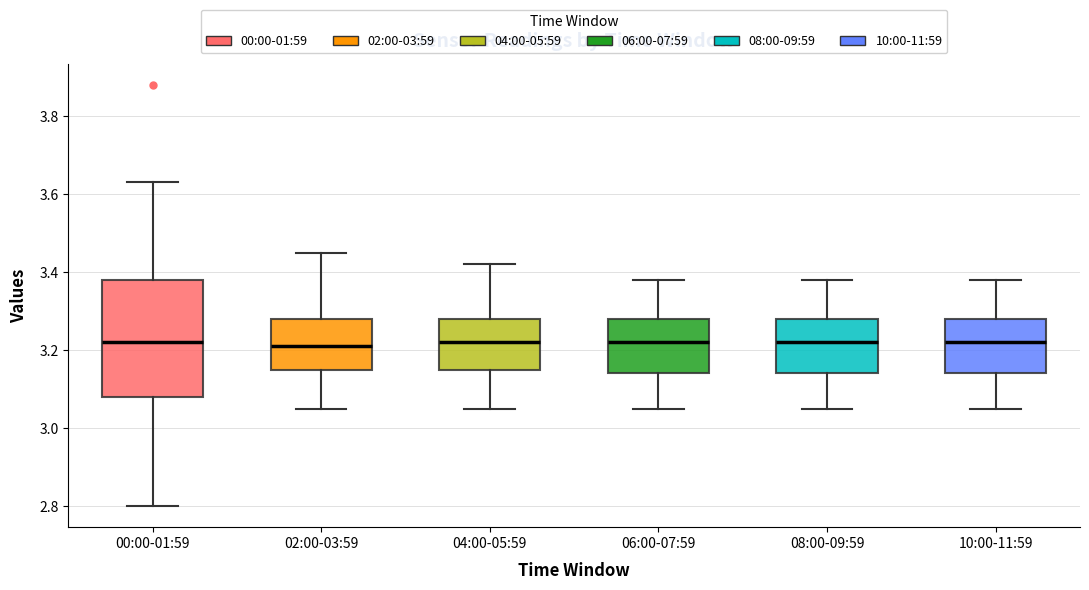

Reading left to right, transcribe this box plot: for each box, give where its median line is, the range the box spans, and where its two whiskers end, as read against the y-axis. The values are not printed on the chart, so give them approximately, as read against the axis.

00:00-01:59: median 3.22, box 3.08 to 3.38, whiskers 2.80 to 3.64
02:00-03:59: median 3.22, box 3.16 to 3.28, whiskers 3.06 to 3.46
04:00-05:59: median 3.22, box 3.16 to 3.28, whiskers 3.06 to 3.42
06:00-07:59: median 3.22, box 3.14 to 3.28, whiskers 3.06 to 3.38
08:00-09:59: median 3.22, box 3.14 to 3.28, whiskers 3.06 to 3.38
10:00-11:59: median 3.22, box 3.14 to 3.28, whiskers 3.06 to 3.38